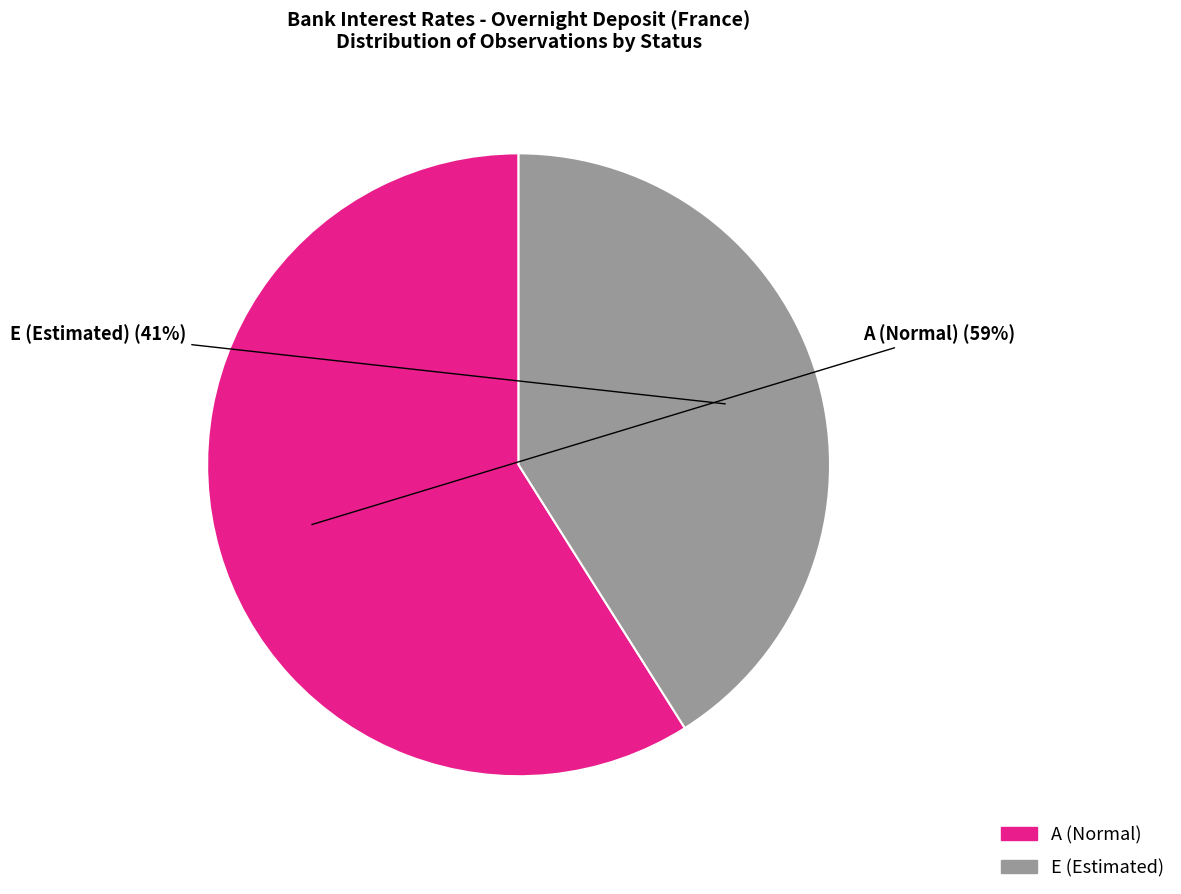

Rank the categories by value from highest to lowest.

A (Normal), E (Estimated)